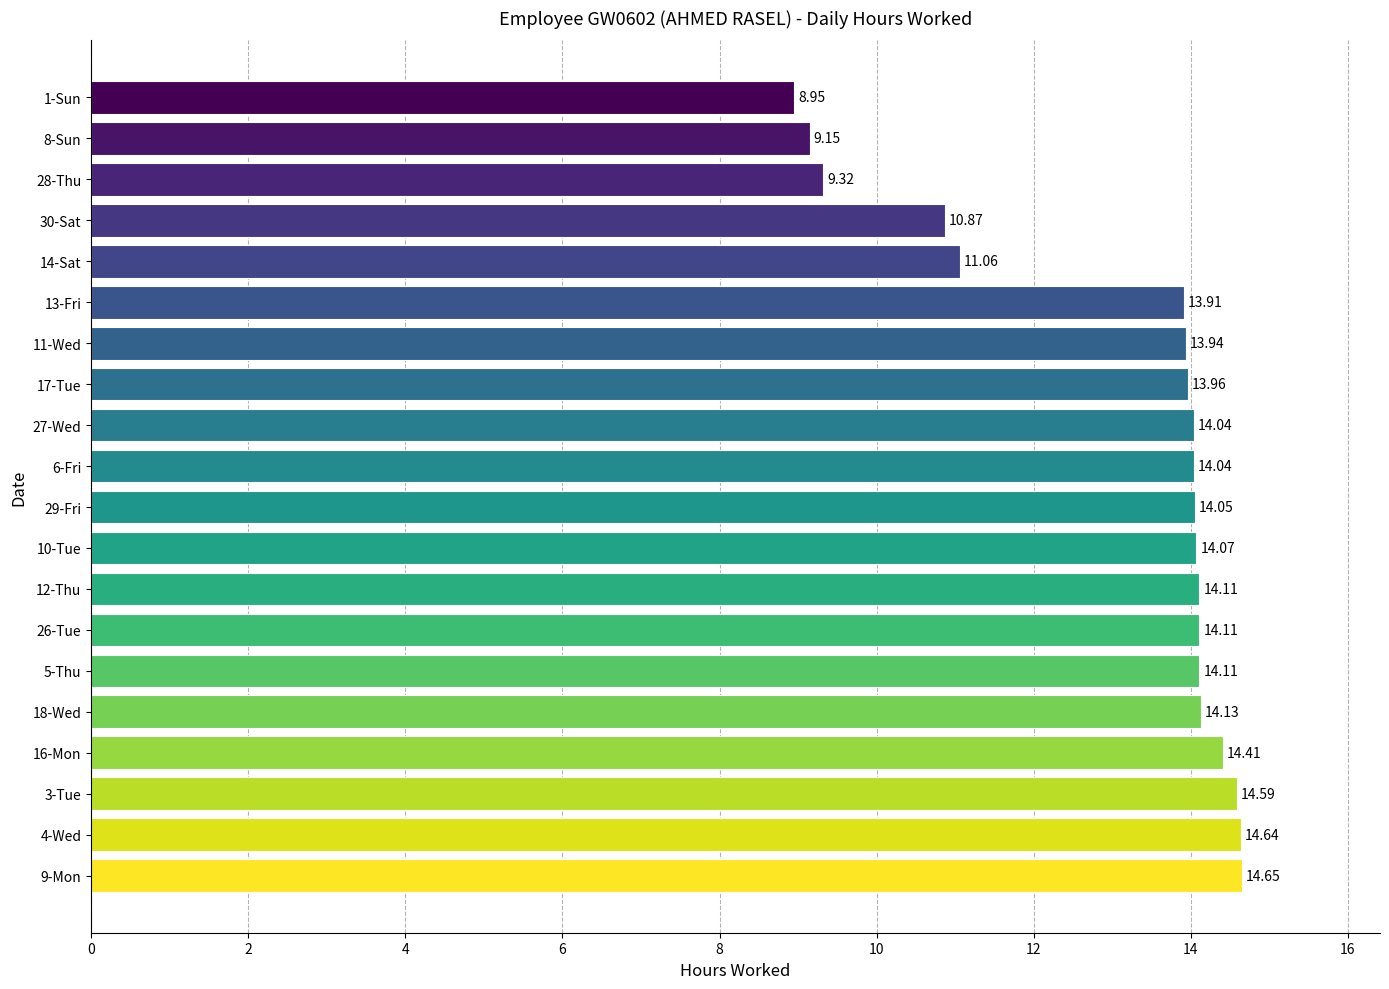

Which has a higher value, 9-Mon or 10-Tue?

9-Mon